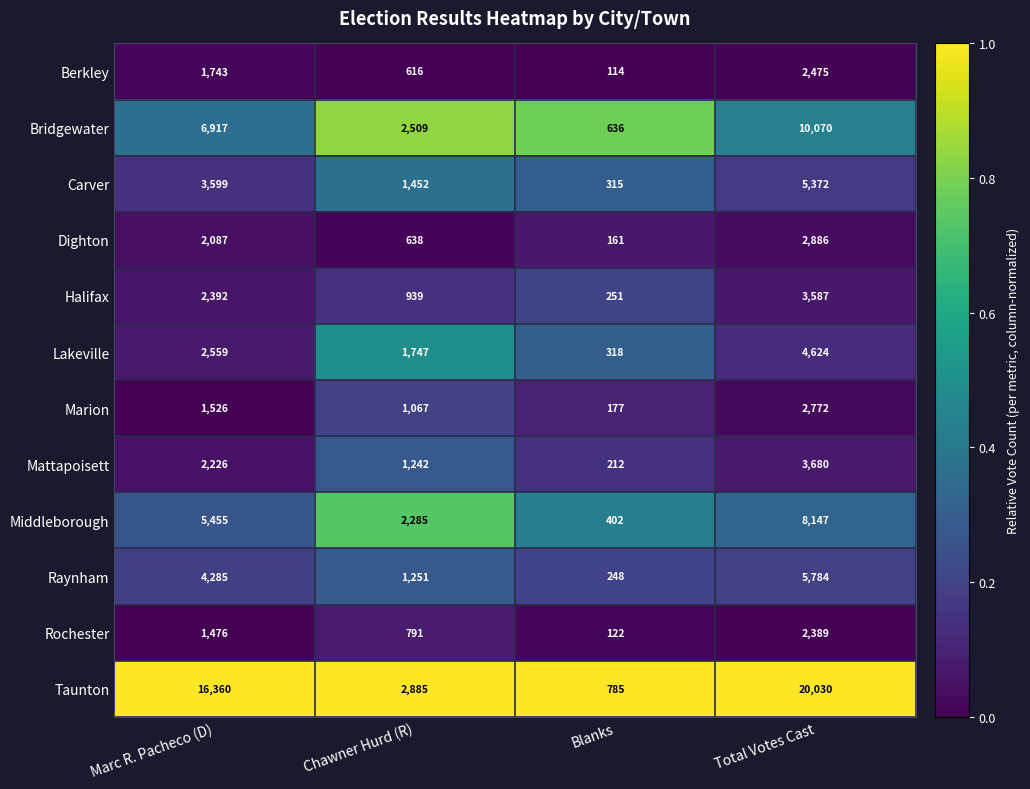

Which series has the largest total across all categories?

Taunton